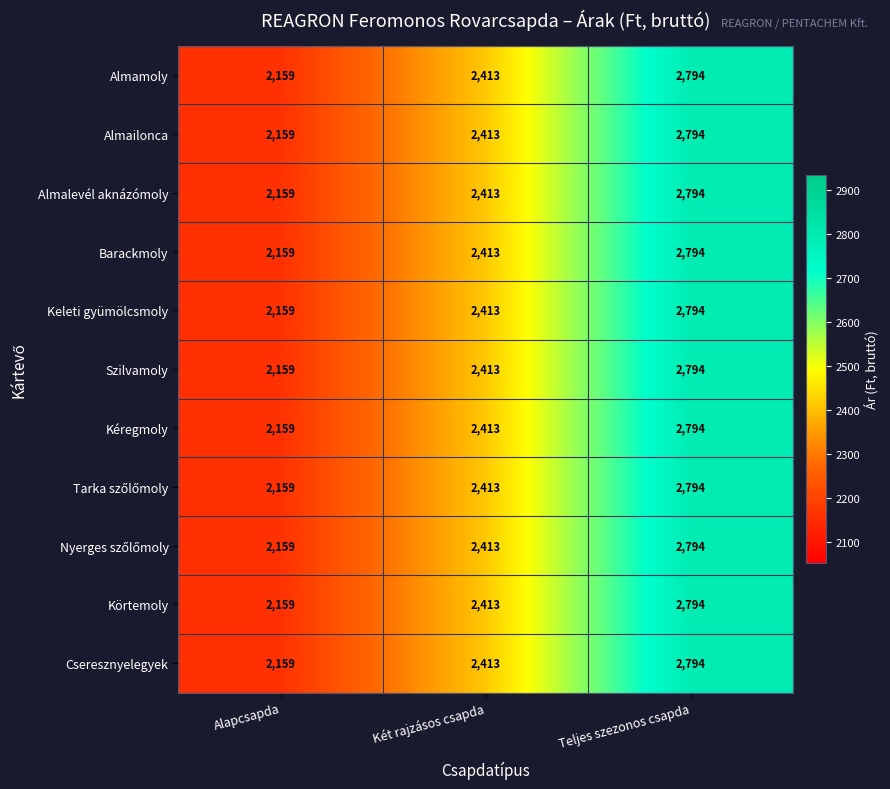

Where is Kéregmoly nearest to the value 2476?

Két rajzásos csapda